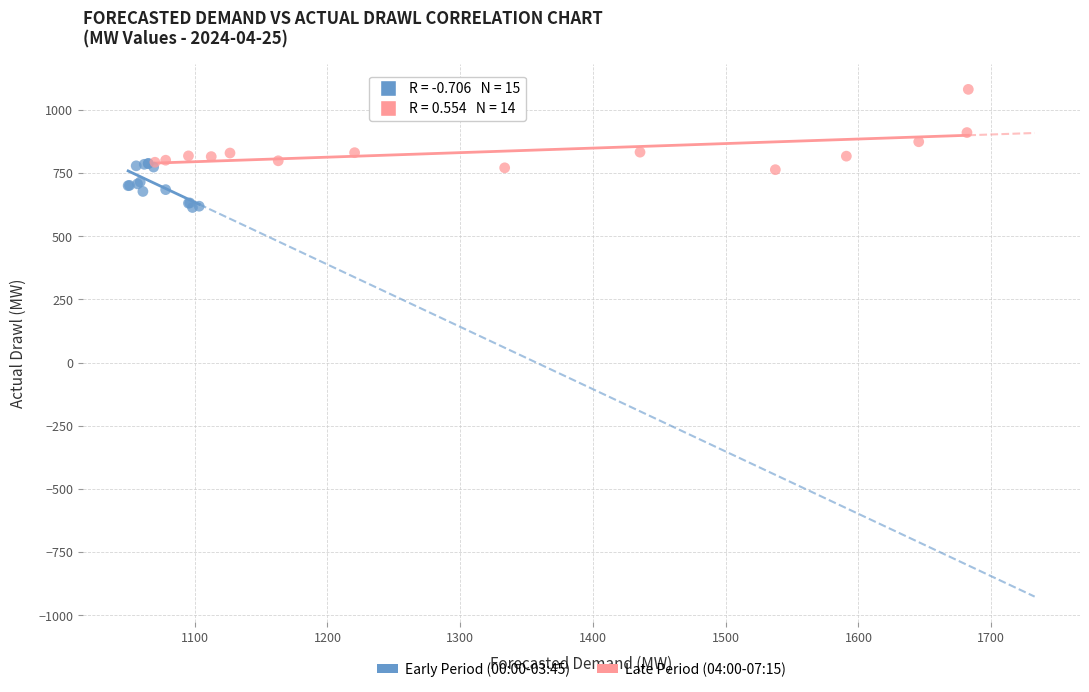

What are all the series names shown in the legend?

Early Period (00:00-03:45), Late Period (04:00-07:15)